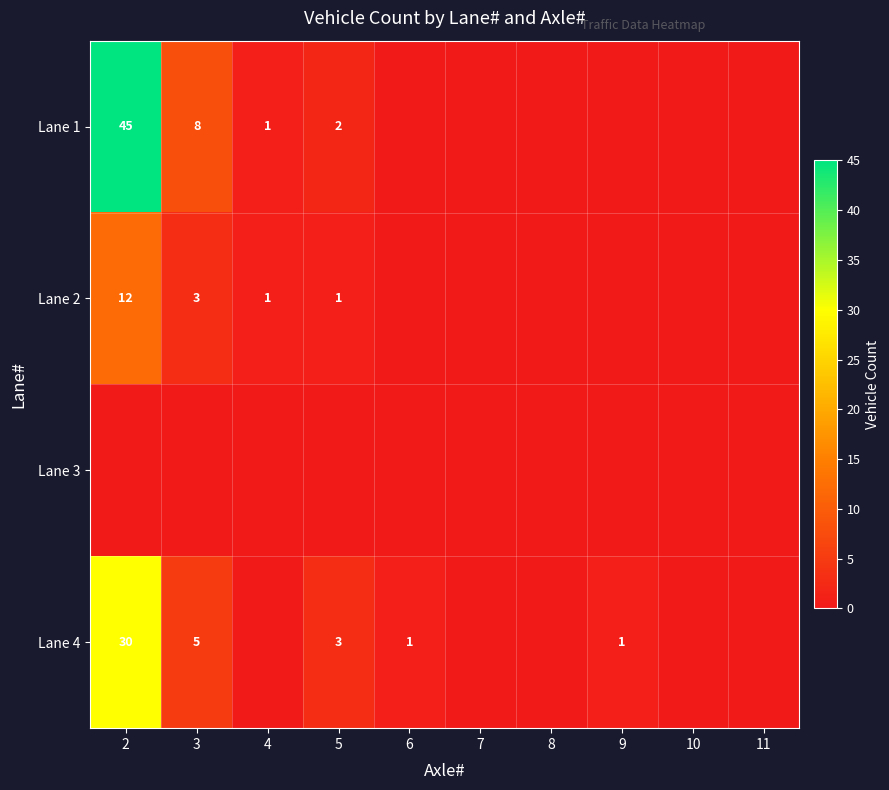

List the series in order of their peak value, highest first.

Lane 1, Lane 4, Lane 2, Lane 3